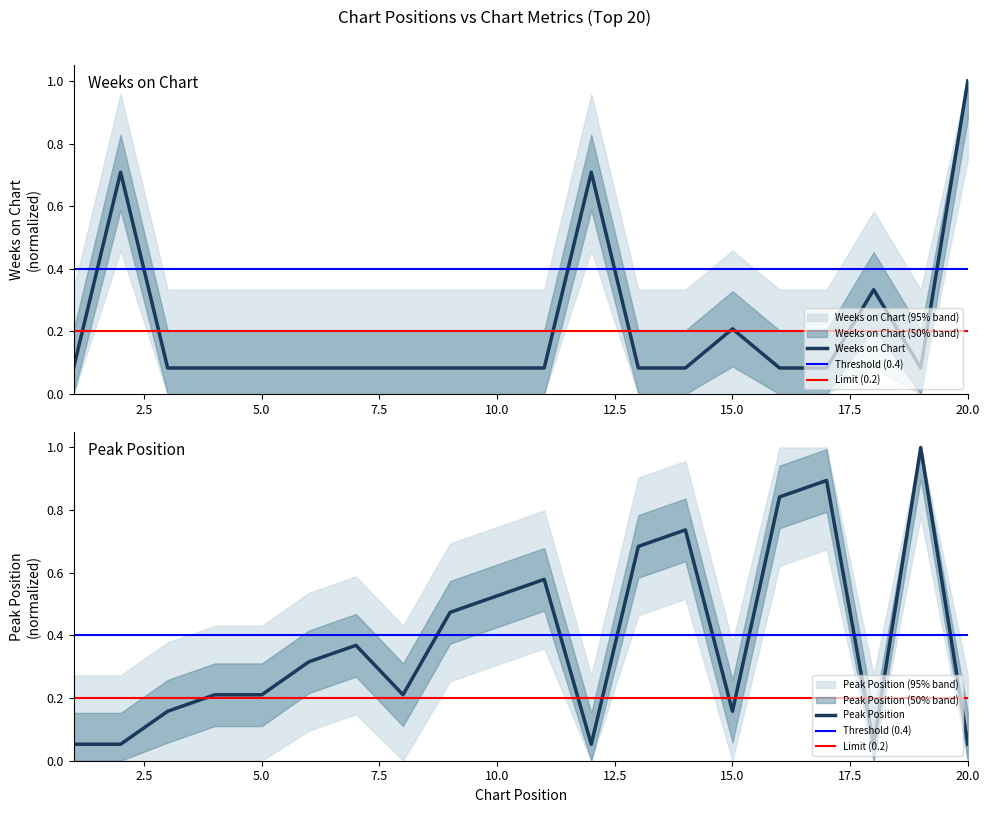

What is the average value of the Peak Position series?

0.4